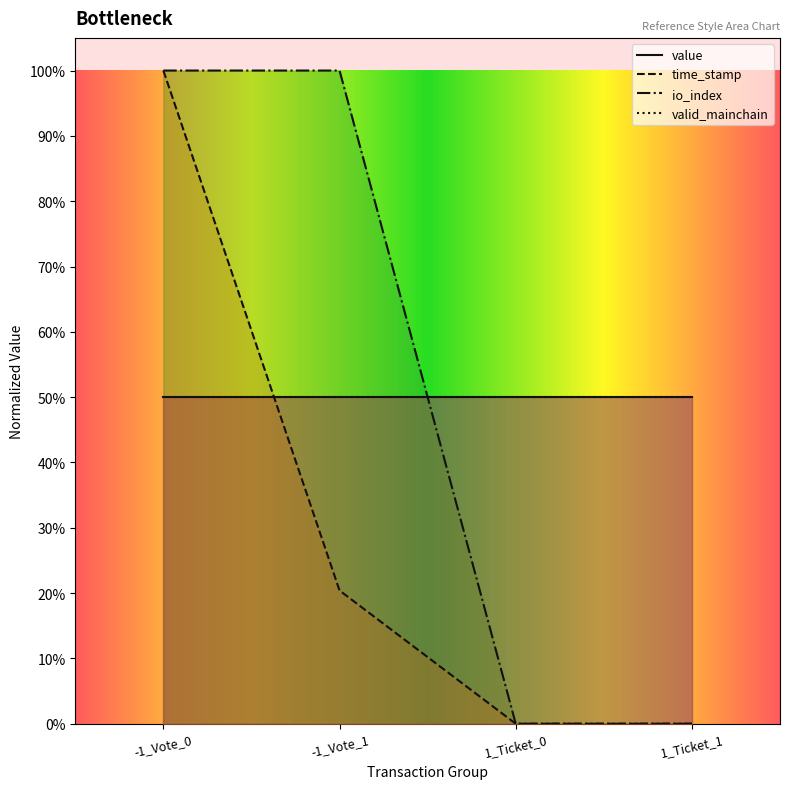

Count the io_index values in the range 0 to 1.

4